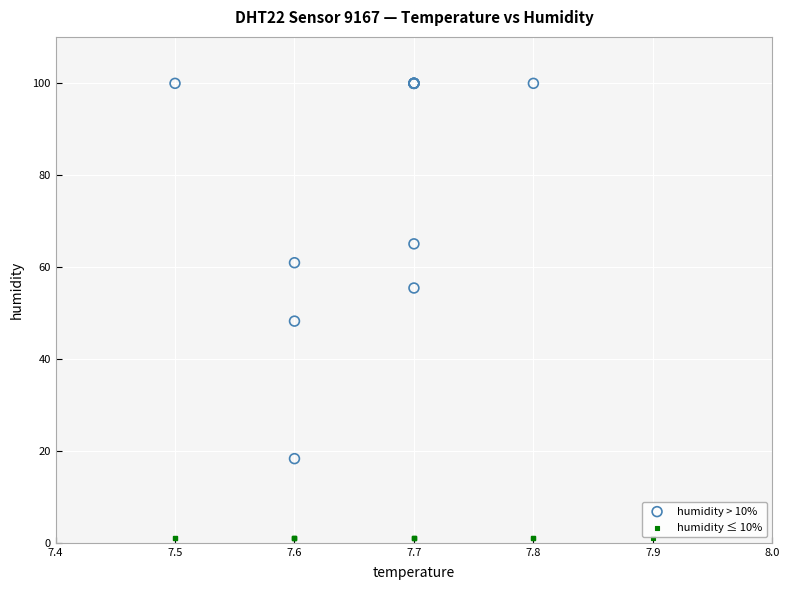

Which series contains the highest Y value?

humidity > 10%